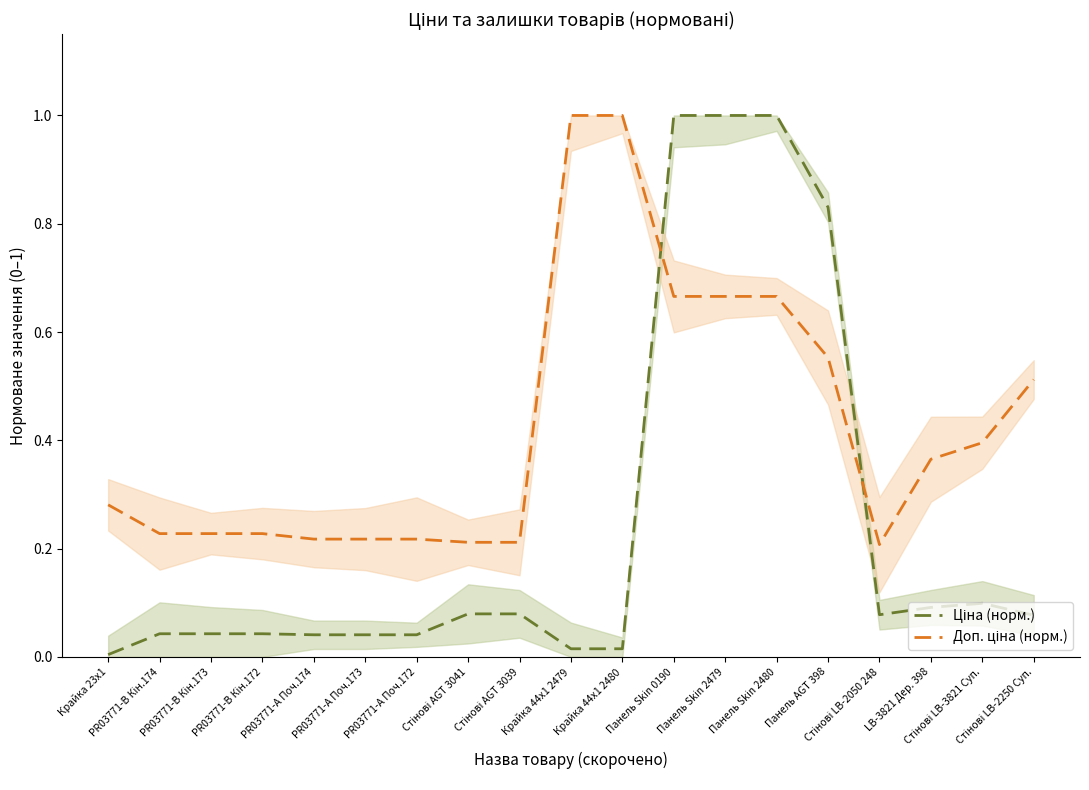

Reading right to left, what are all the values shown in this chart?

Ціна (норм.): 0.1	0.1	0.1	0.1	0.8	1.0	1.0	1.0	0.0	0.0	0.1	0.1	0.0	0.0	0.0	0.0	0.0	0.0	0.0
Доп. ціна (норм.): 0.5	0.4	0.4	0.2	0.6	0.7	0.7	0.7	1.0	1.0	0.2	0.2	0.2	0.2	0.2	0.2	0.2	0.2	0.3